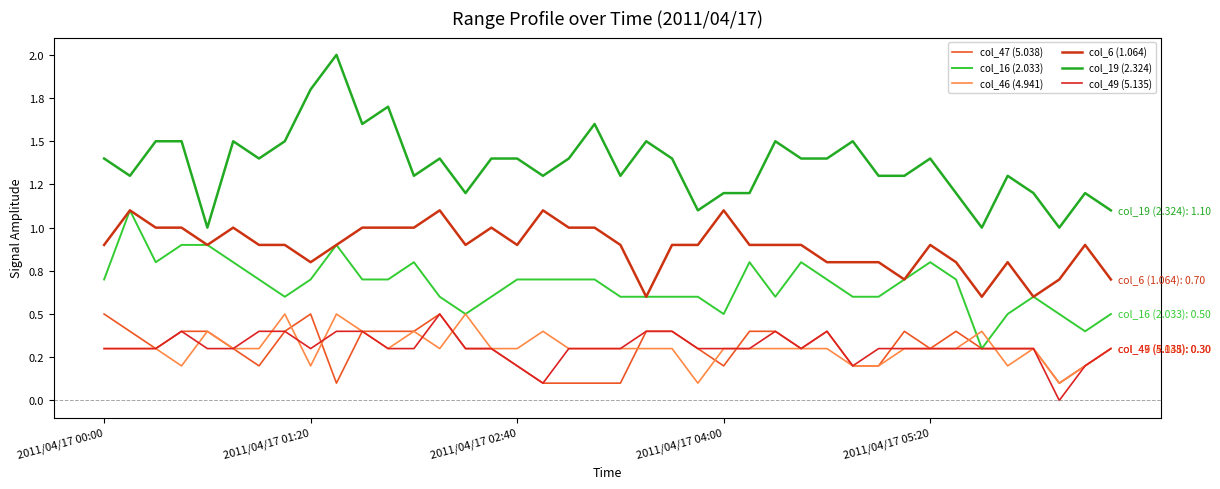

True or false: col_47 (5.038) and col_19 (2.324) cross at least once.

False